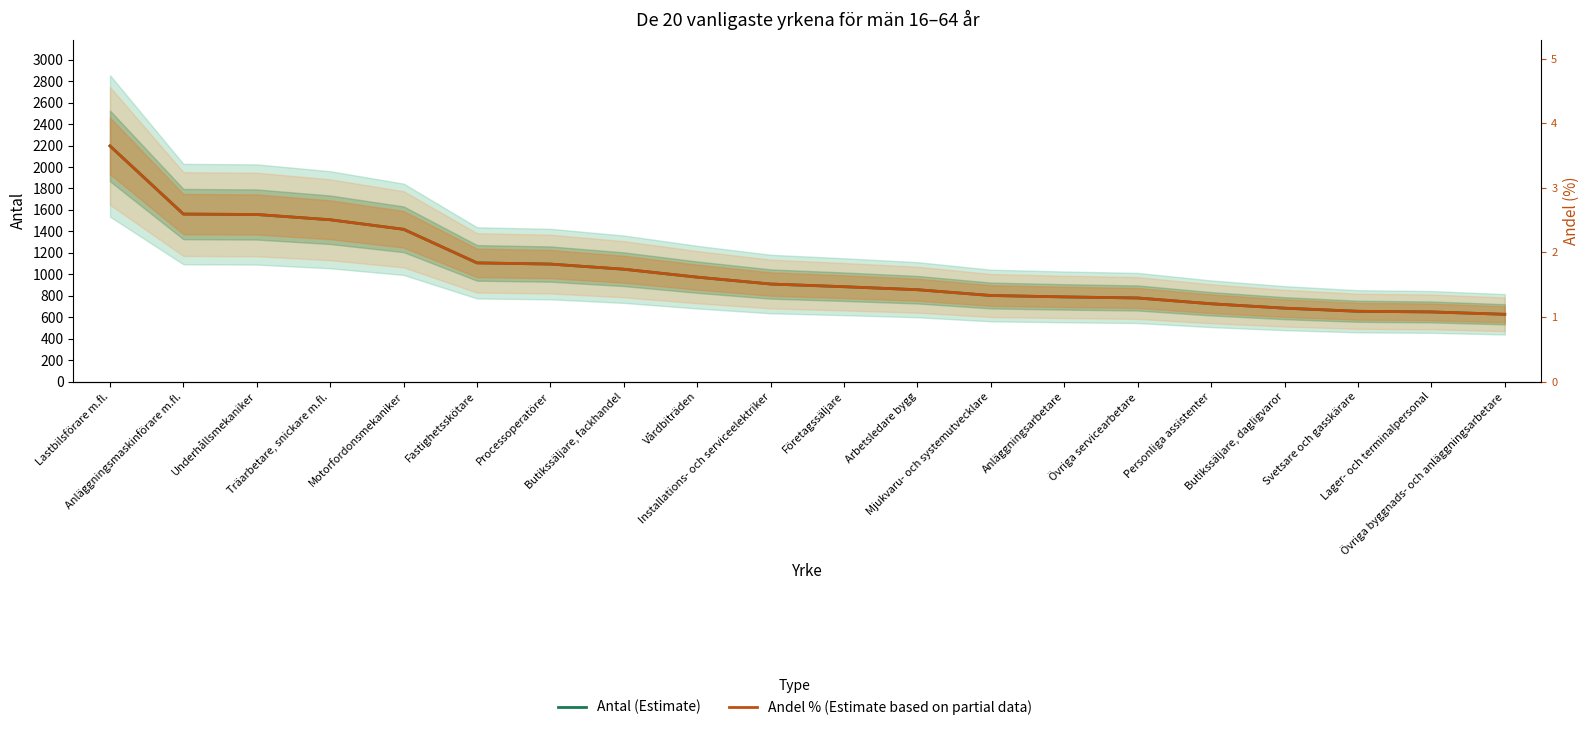

True or false: Antal (Estimate) and Andel % (Estimate based on partial data) cross at least once.

False